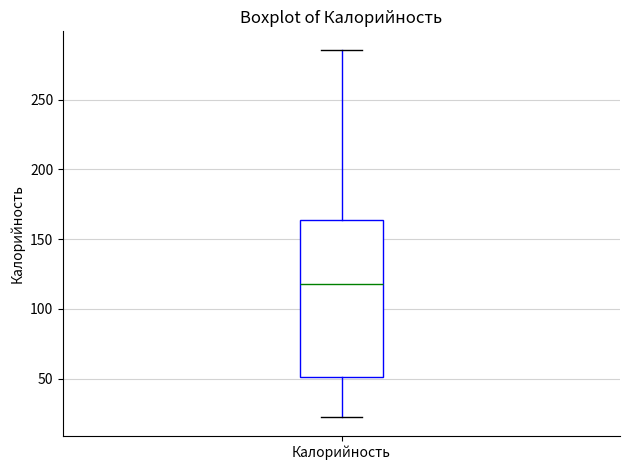

Transcribe this box plot: give where the median line is, the range the box spans, and where the two whiskers end, as read against the y-axis. The values are not printed on the chart, so give them approximately, as read against the axis.

median 120, box 50 to 165, whiskers 20 to 285